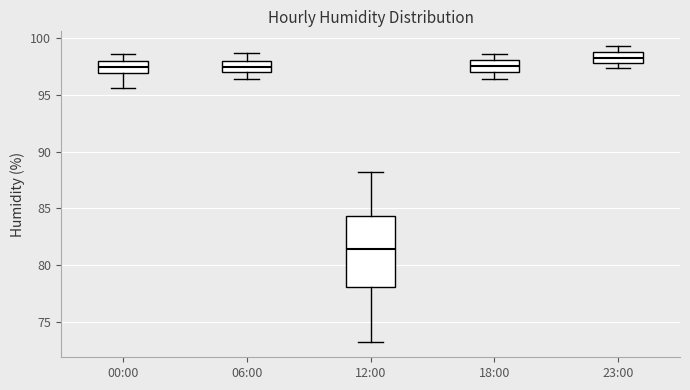

Reading left to right, transcribe this box plot: for each box, give where its median line is, the range the box spans, and where its two whiskers end, as read against the y-axis. The values are not printed on the chart, so give them approximately, as read against the axis.

00:00: median 97.5, box 97.0 to 98.0, whiskers 95.5 to 98.5
06:00: median 97.5, box 97.0 to 98.0, whiskers 96.5 to 98.5
12:00: median 81.5, box 78.0 to 84.5, whiskers 73.0 to 88.0
18:00: median 97.5, box 97.0 to 98.0, whiskers 96.5 to 98.5
23:00: median 98.5, box 98.0 to 99.0, whiskers 97.5 to 99.5